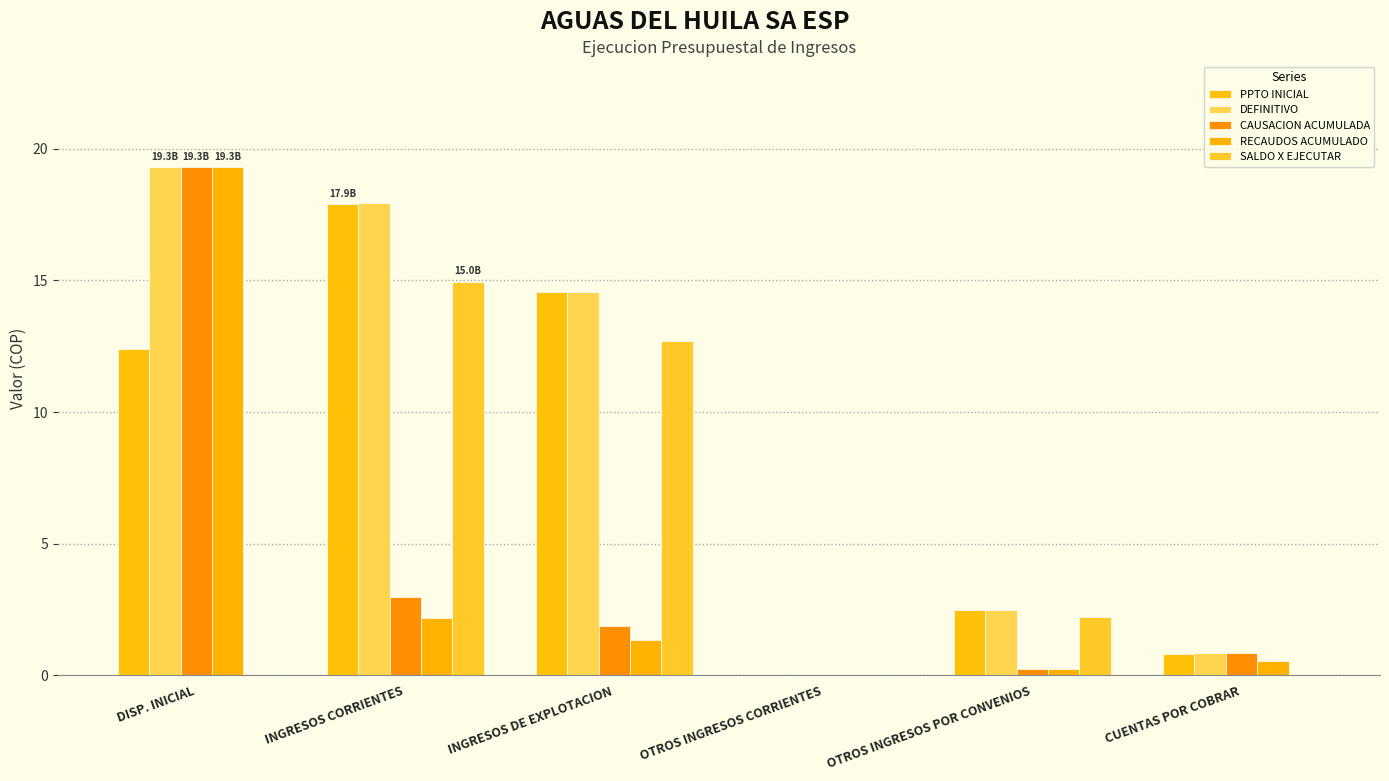

Between INGRESOS CORRIENTES and INGRESOS DE EXPLOTACION, which series saw the biggest shift?

DEFINITIVO